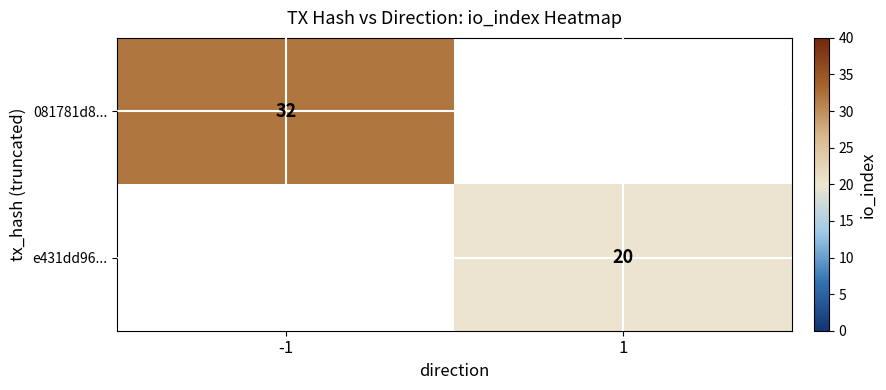

The 081781d8... series shows 45 at -1. True or false?

False